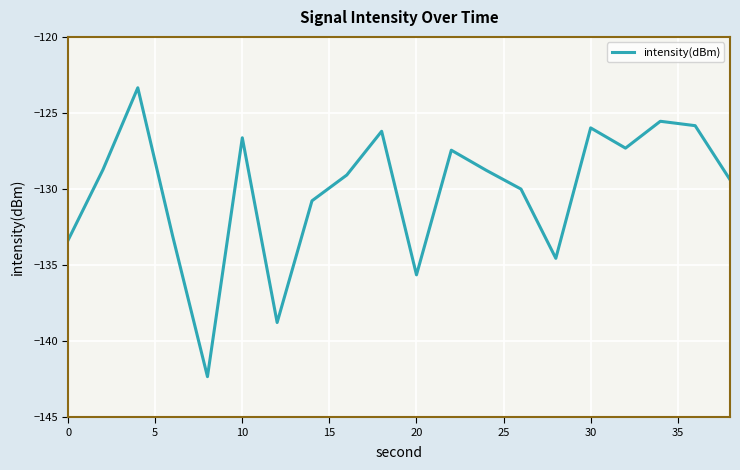

What is the difference between the maximum and minimum values?

19.0